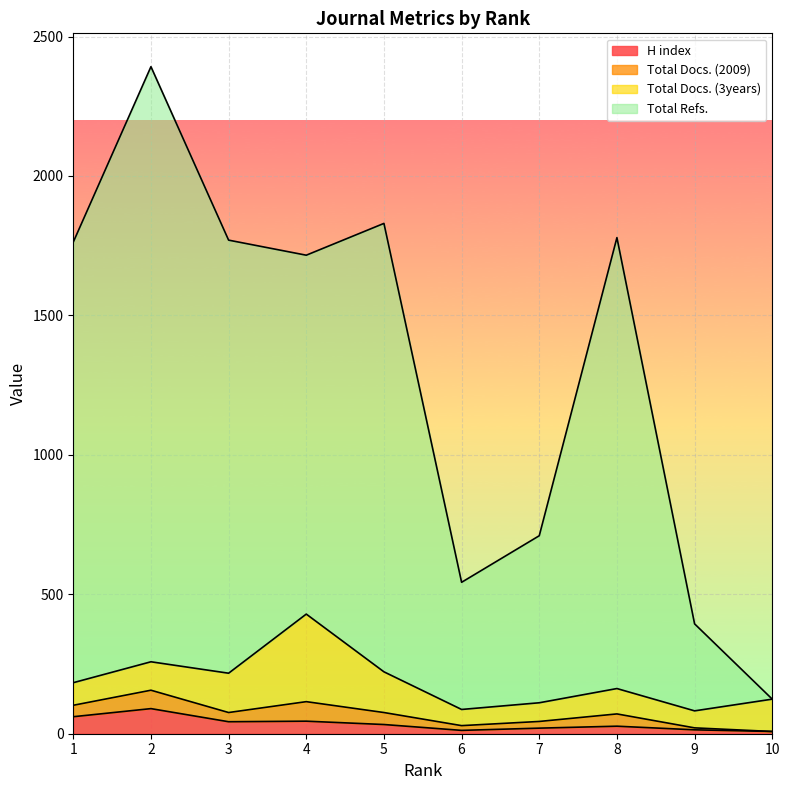

At which category does H index reach its first local peak?

2